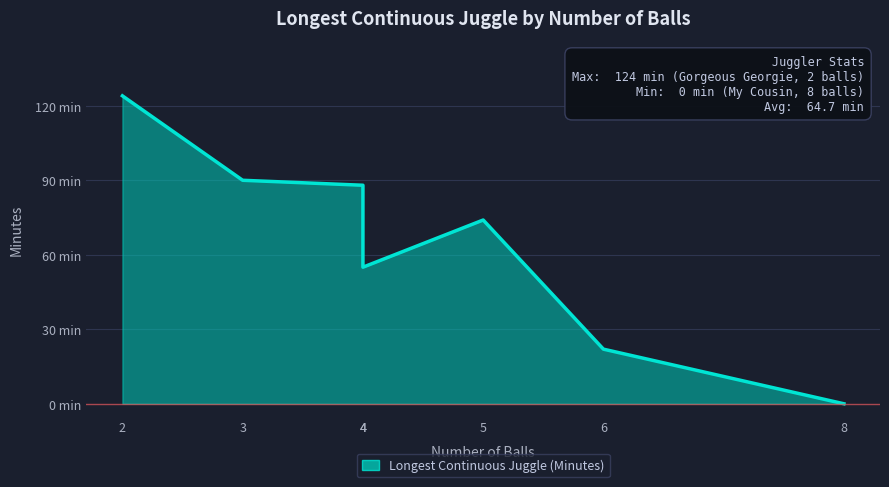

True or false: there are more than 2 points higher than both neighbors.

False